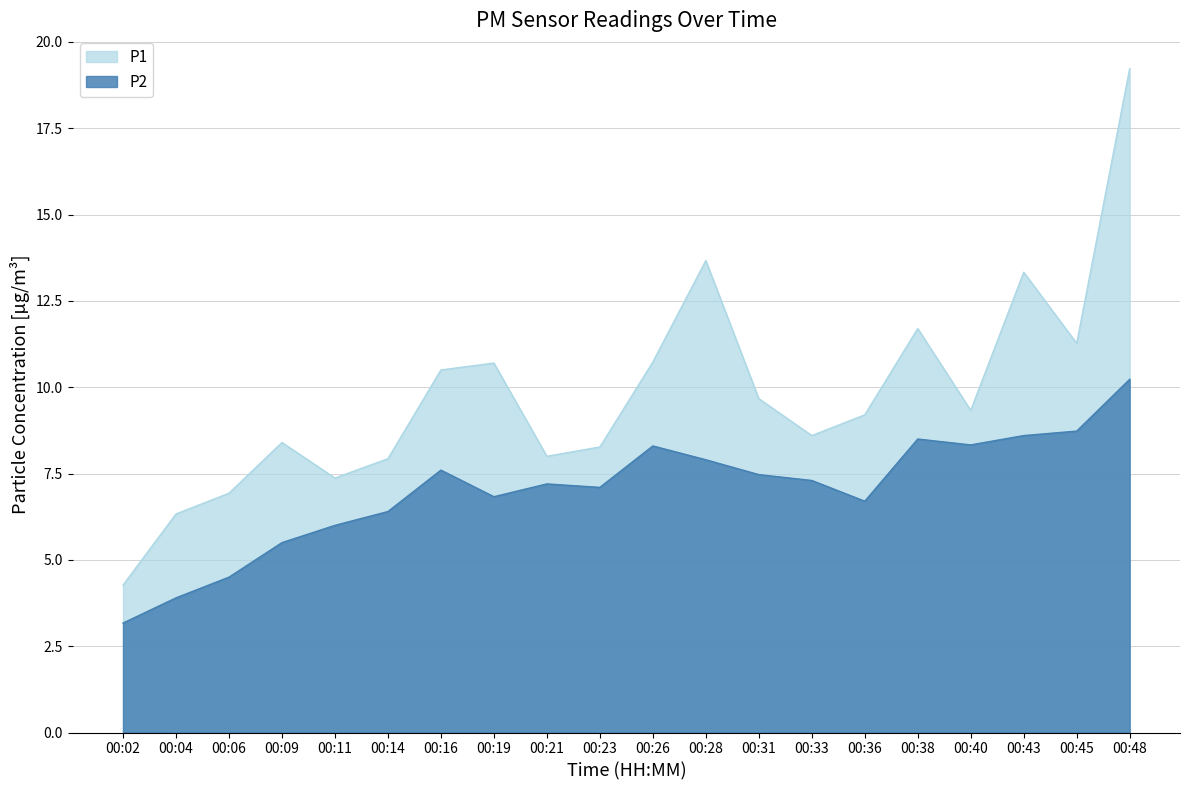

Reading right to left, list all the values displayed in this chart.

P1: 00:48=19.2	00:45=11.3	00:43=13.3	00:40=9.3	00:38=11.7	00:36=9.2	00:33=8.6	00:31=9.7	00:28=13.7	00:26=10.7	00:23=8.3	00:21=8.0	00:19=10.7	00:16=10.5	00:14=7.9	00:11=7.4	00:09=8.4	00:06=6.9	00:04=6.3	00:02=4.3
P2: 00:48=10.2	00:45=8.7	00:43=8.6	00:40=8.3	00:38=8.5	00:36=6.7	00:33=7.3	00:31=7.5	00:28=7.9	00:26=8.3	00:23=7.1	00:21=7.2	00:19=6.8	00:16=7.6	00:14=6.4	00:11=6.0	00:09=5.5	00:06=4.5	00:04=3.9	00:02=3.2